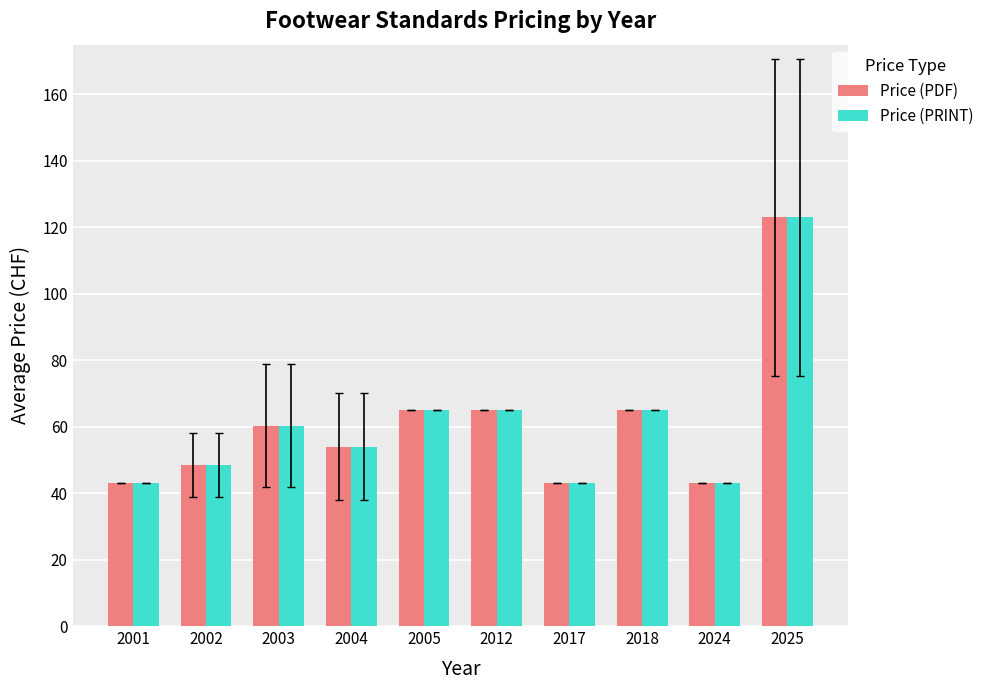

What is the total value across all series at 2002?

97.0